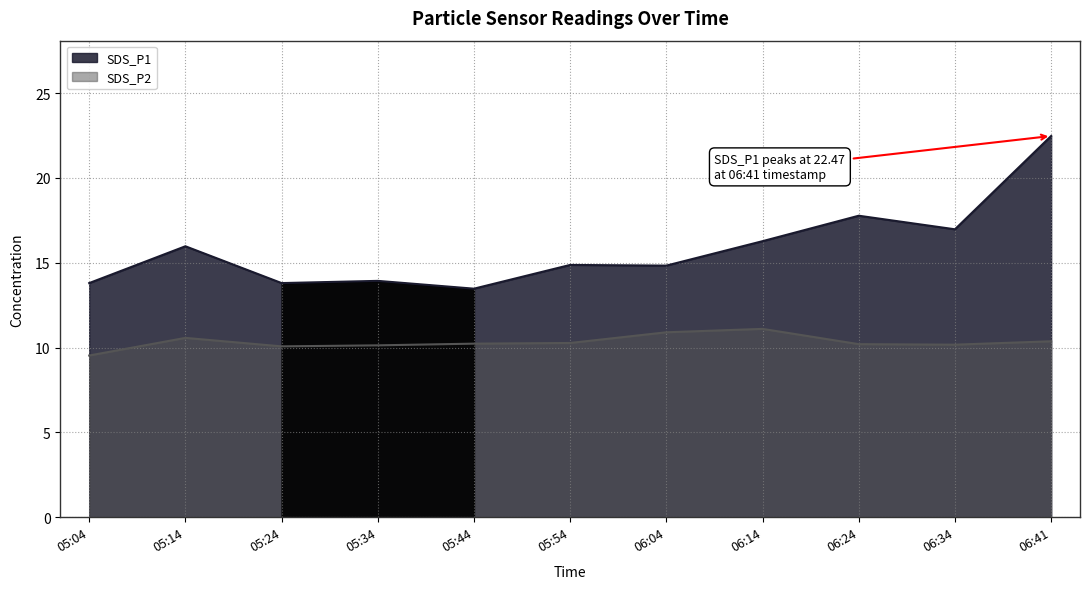

What is the greatest value displayed?

22.5